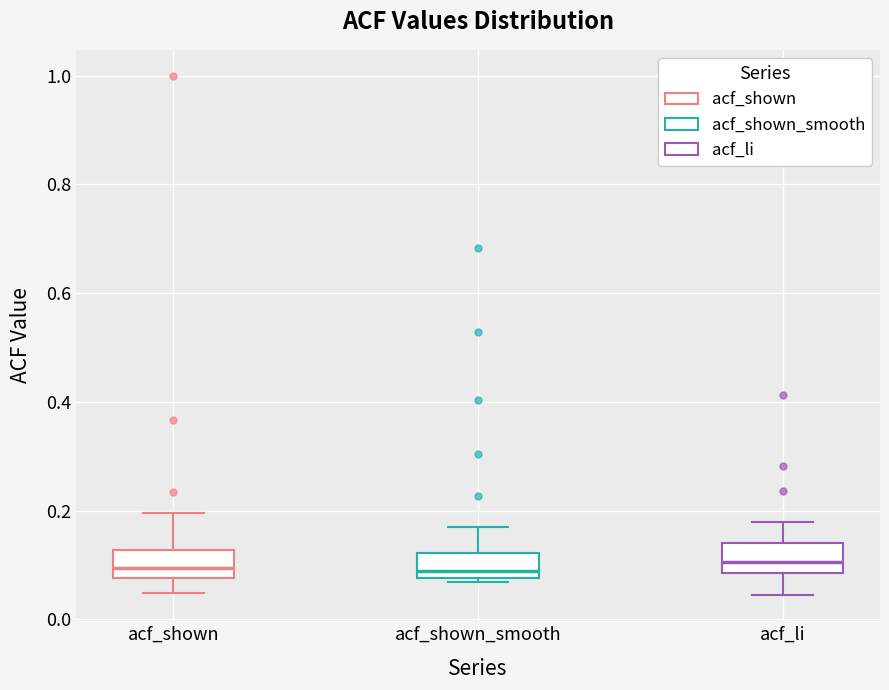

Where does the upper whisker of the box for acf_shown_smooth end on the y-axis? The values are not printed on the chart, so give them approximately, as read against the axis.

0.16